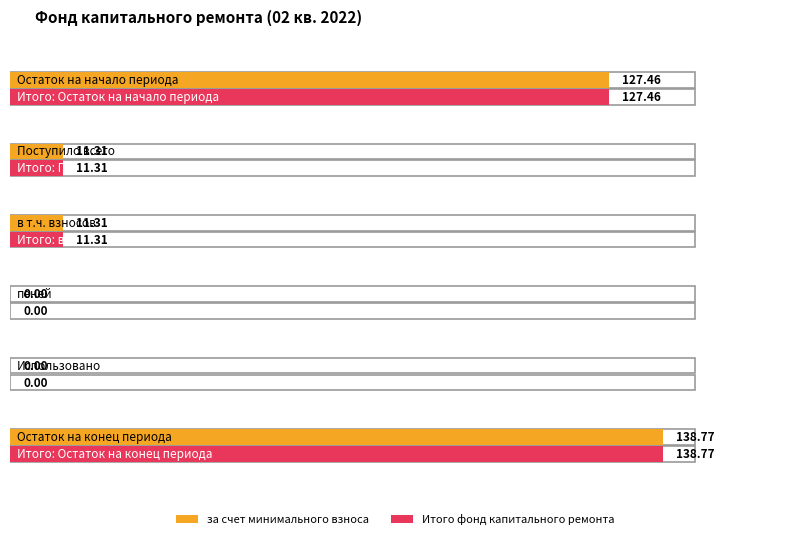

Reading left to right, transcribe all the data shown in this chart.

за счет минимального взноса: Остаток на начало периода=127.5	Поступило всего=11.3	в т.ч. взносов=11.3	пеней=0.0	Использовано=0.0	Остаток на конец периода=138.8
Итого фонд капитального ремонта: Остаток на начало периода=127.5	Поступило всего=11.3	в т.ч. взносов=11.3	пеней=0.0	Использовано=0.0	Остаток на конец периода=138.8